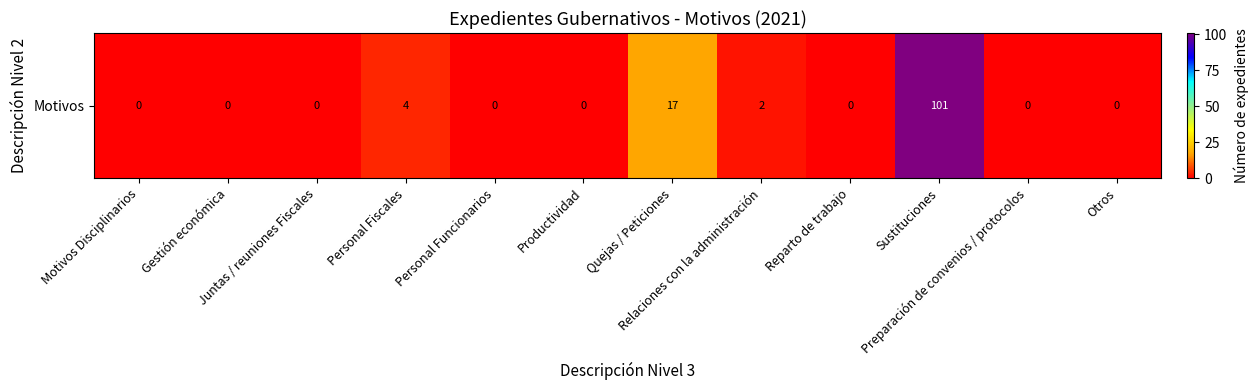

True or false: the data shows 0 at Preparación de convenios / protocolos.

True